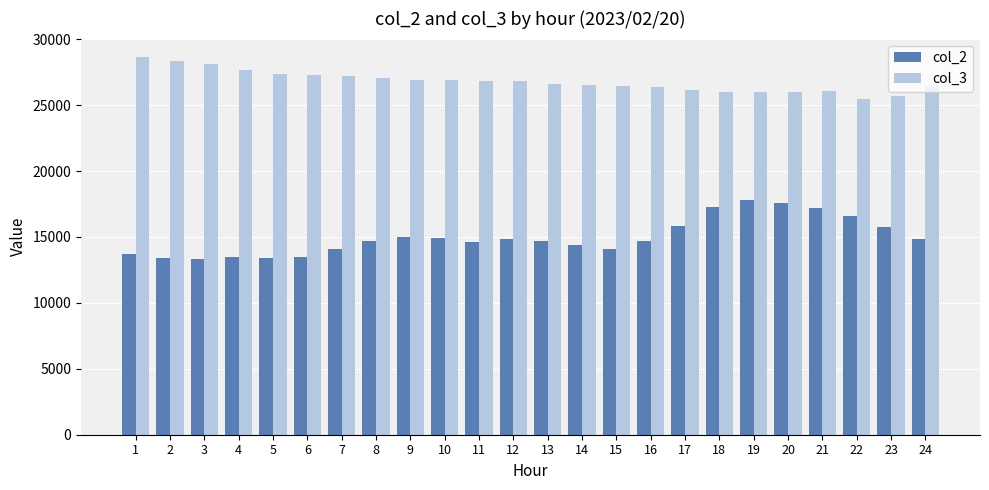

Where does the col_3 series first go above 26819?

1